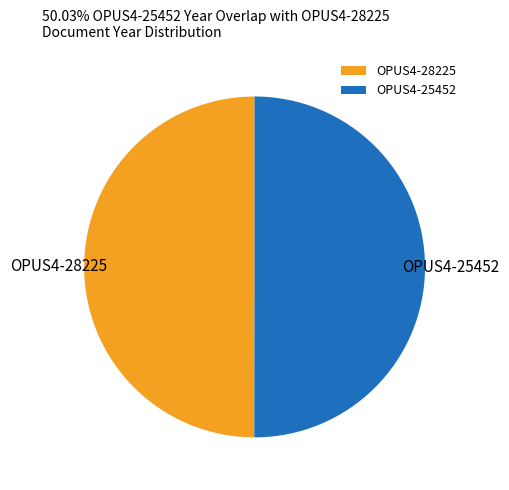

Combined, do OPUS4-28225 and OPUS4-25452 account for over 50%?

Yes